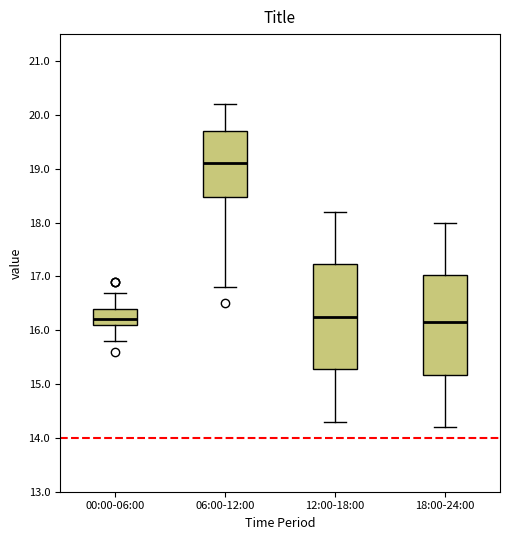

Reading left to right, read every box against the y-axis: the position of its median line, the range the box covers, and the ends of its whiskers. The values are not printed on the chart, so give them approximately, as read against the axis.

00:00-06:00: median 16.2, box 16.1 to 16.4, whiskers 15.8 to 16.7
06:00-12:00: median 19.1, box 18.5 to 19.7, whiskers 16.8 to 20.2
12:00-18:00: median 16.3, box 15.3 to 17.2, whiskers 14.3 to 18.2
18:00-24:00: median 16.2, box 15.2 to 17.0, whiskers 14.2 to 18.0